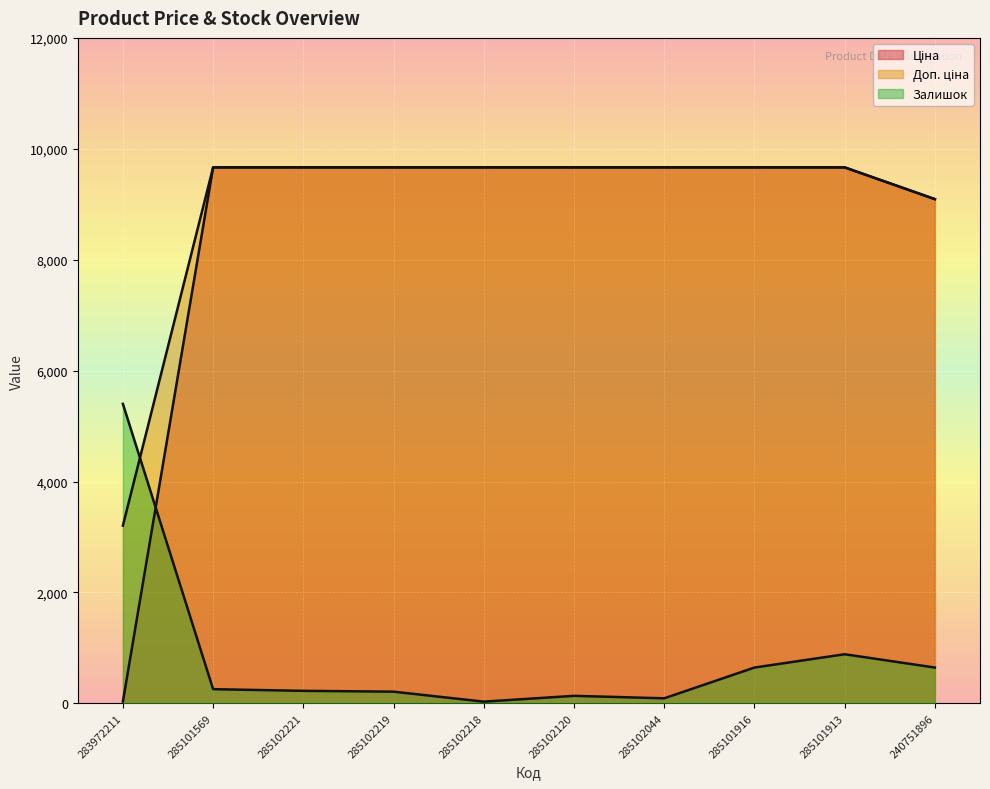

Where is Ціна nearest to the value 4848?

240751896